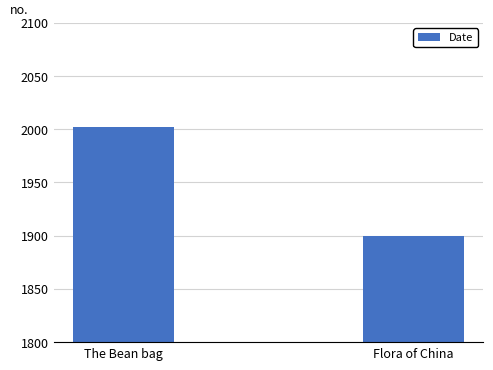

What is the difference between the maximum and minimum values?

102